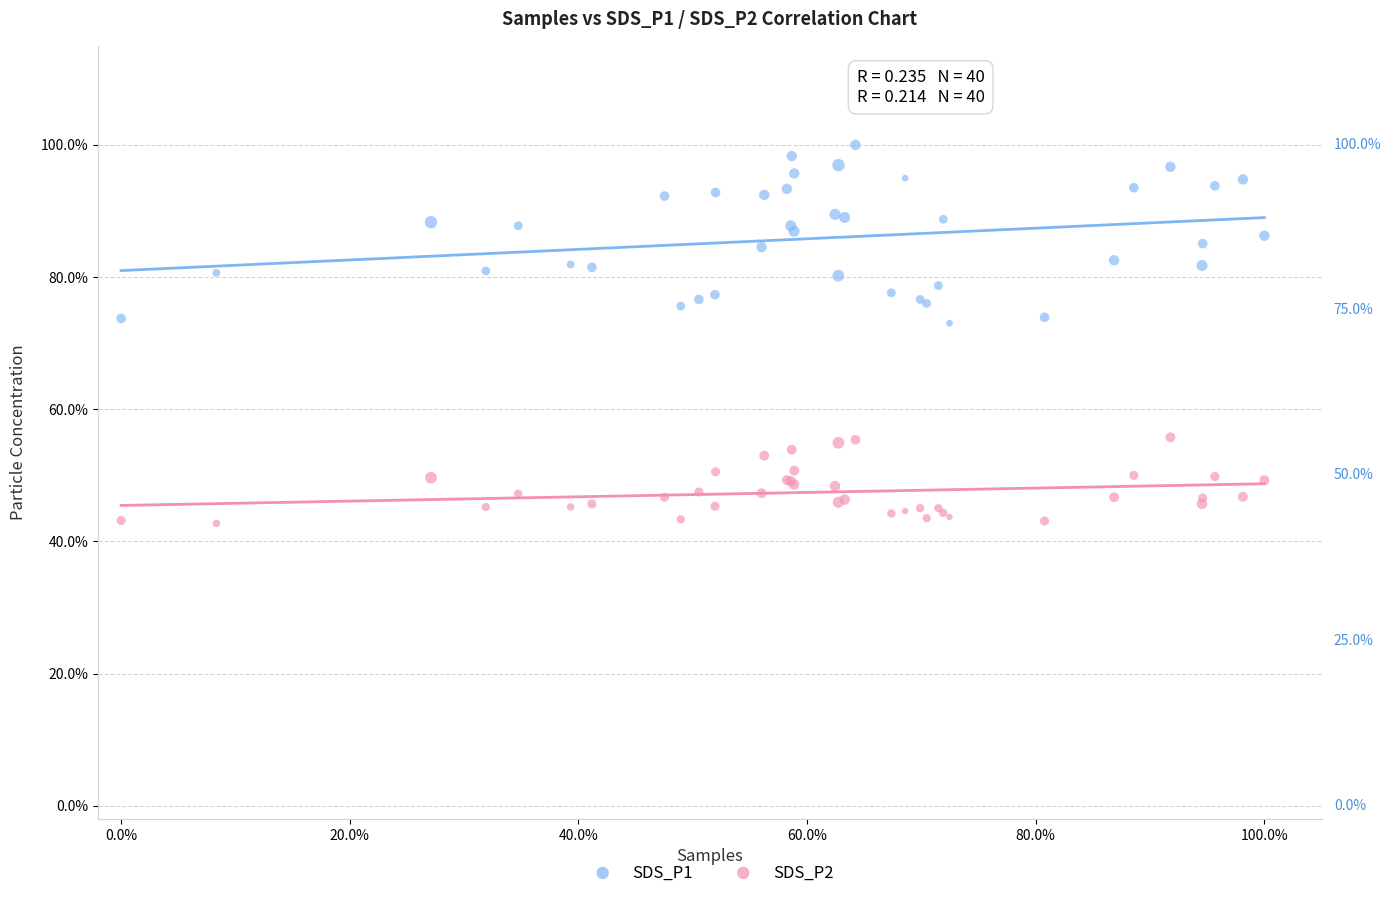

Which series has the widest spread of Y values?

SDS_P1